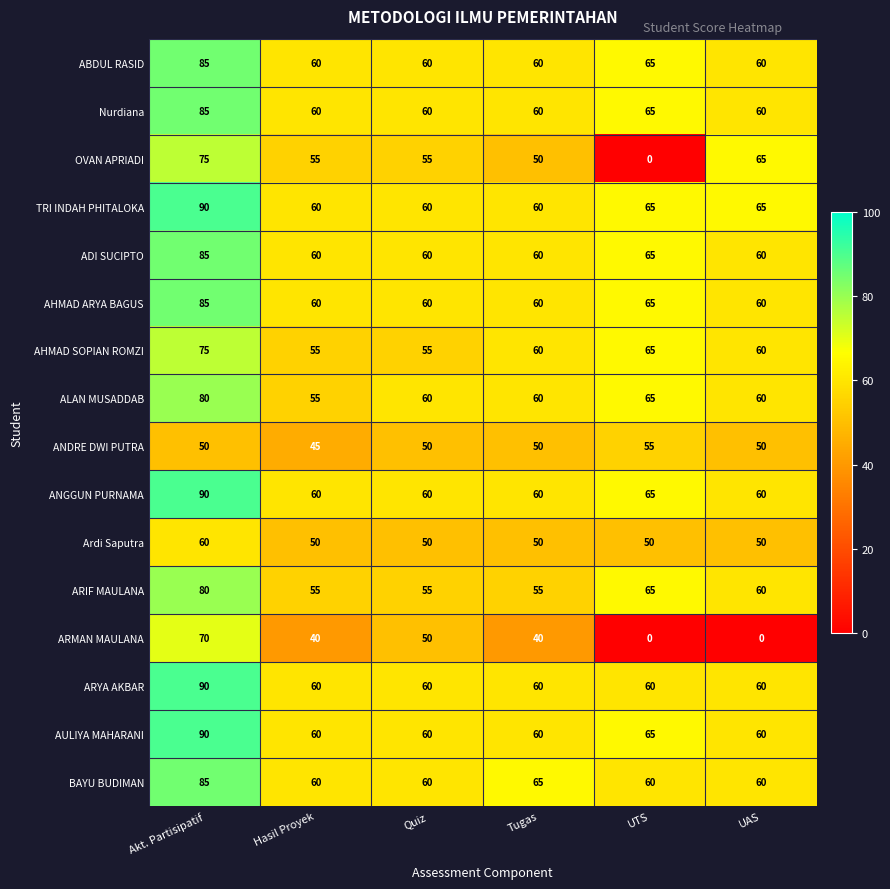

How many data points does each series have?

6